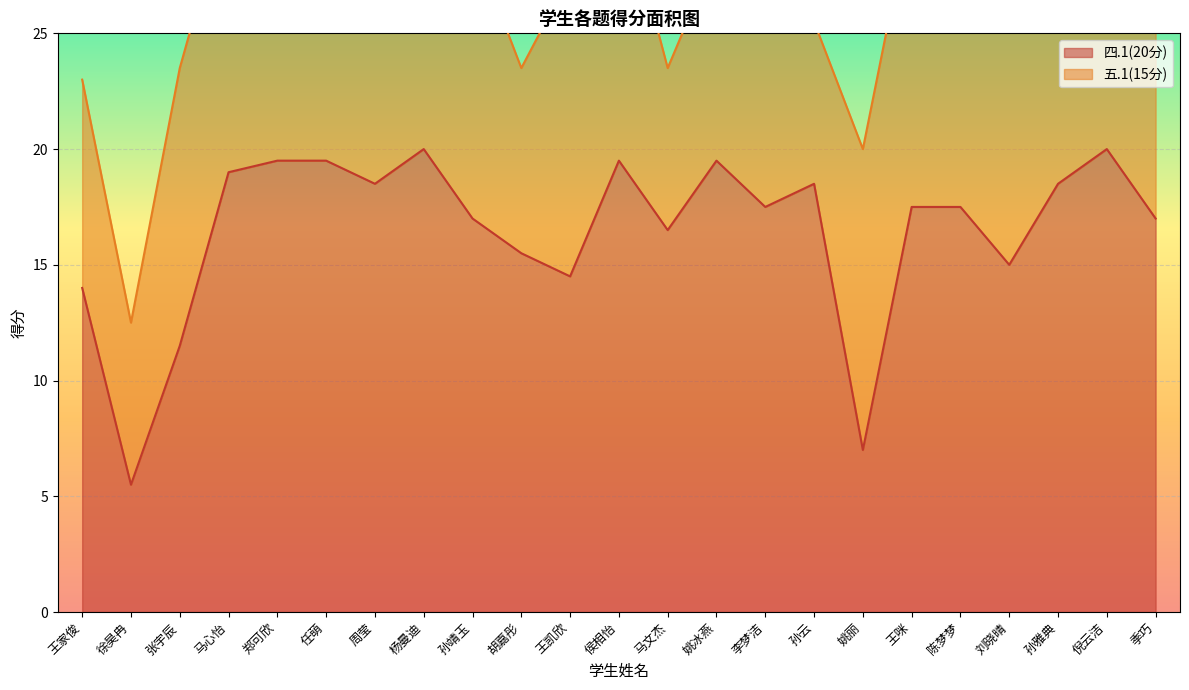

Reading right to left, what are all the values shown in this chart?

17.0	20.0	18.5	15.0	17.5	17.5	7.0	18.5	17.5	19.5	16.5	19.5	14.5	15.5	17.0	20.0	18.5	19.5	19.5	19.0	11.5	5.5	14.0